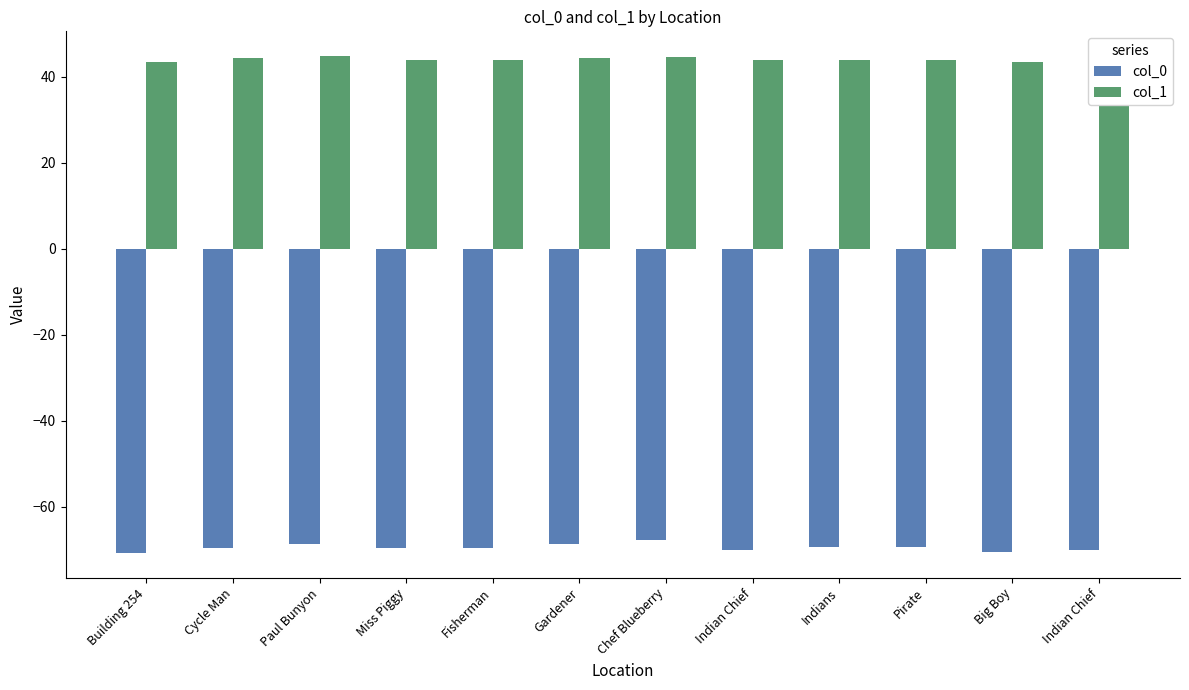

What is the difference between the highest and lowest values at Miss Piggy?

113.5